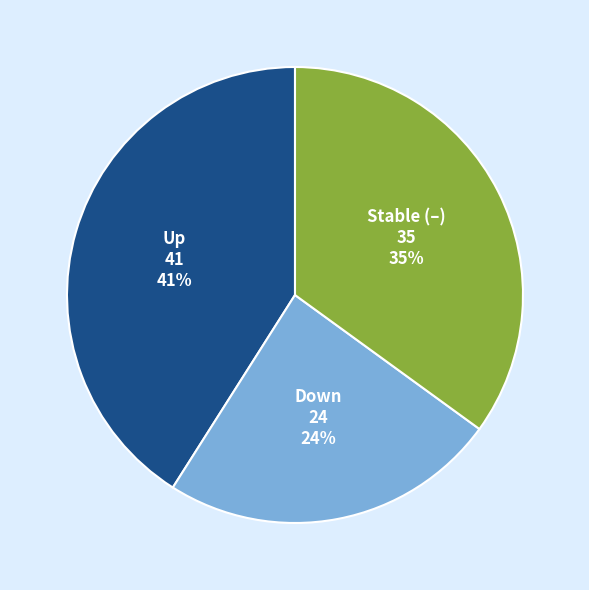

To the nearest percent, what percentage of the pie is Down?

24%